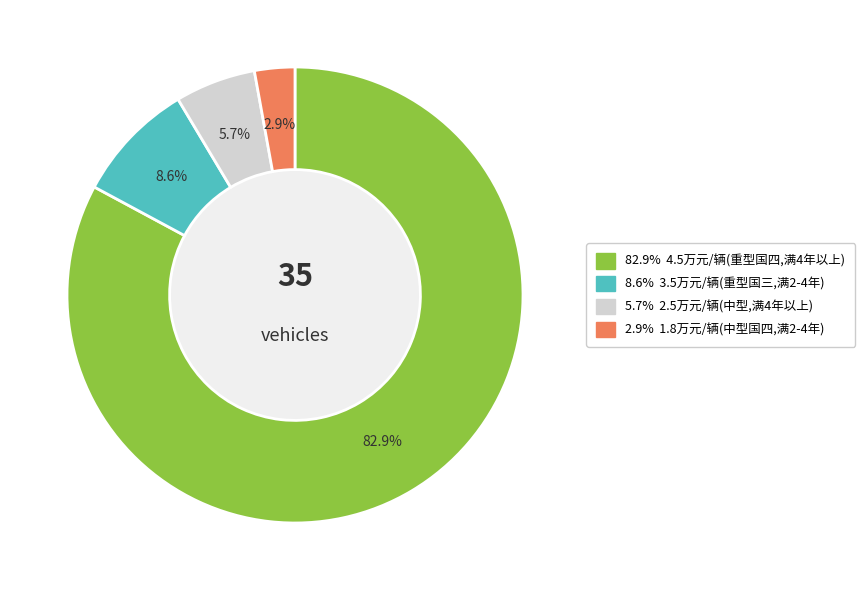

Does any single category account for the majority?

Yes